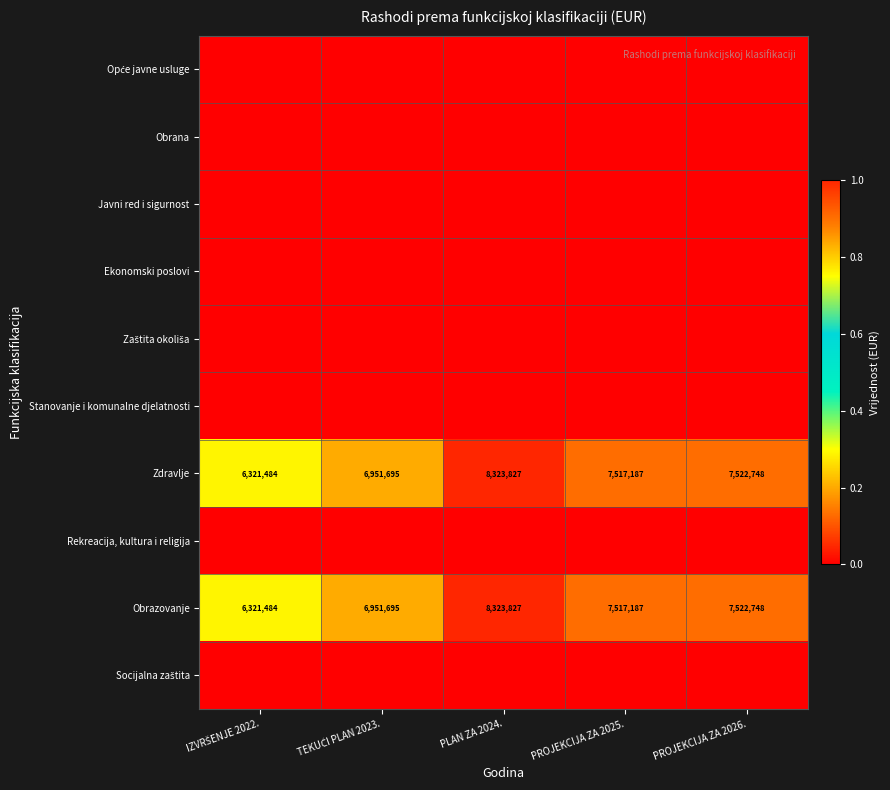

True or false: Obrazovanje has a value of 8323827 at PLAN ZA 2024..

True